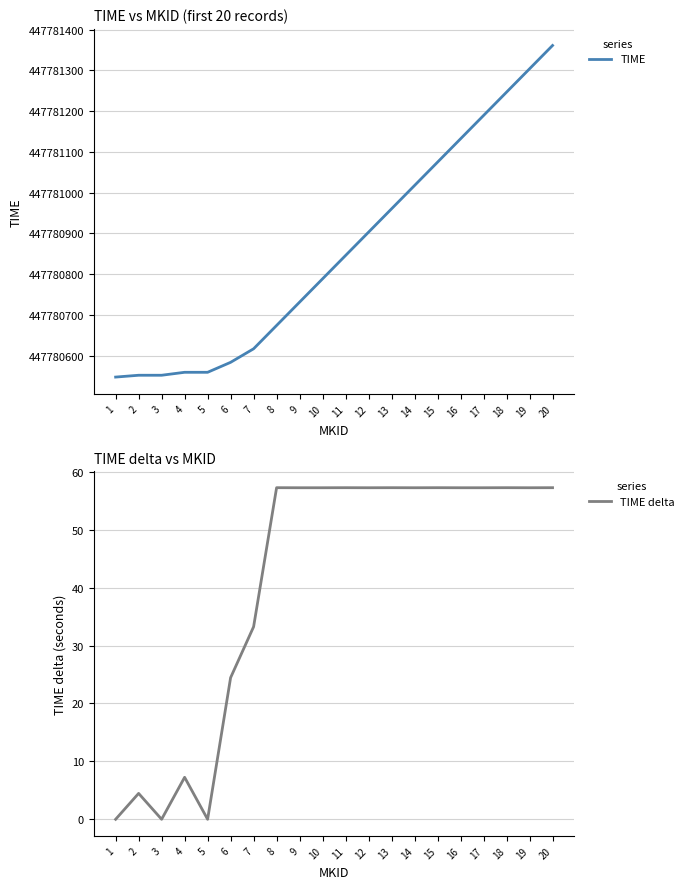

Reading right to left, list all the values displayed in this chart.

TIME: 20=447781361.0	19=447781303.8	18=447781246.5	17=447781189.3	16=447781132.1	15=447781074.8	14=447781017.6	13=447780960.3	12=447780903.1	11=447780845.8	10=447780788.6	9=447780731.3	8=447780674.1	7=447780616.9	6=447780583.6	5=447780559.2	4=447780559.2	3=447780551.9	2=447780551.9	1=447780547.4
TIME delta: 20=57.2	19=57.2	18=57.2	17=57.2	16=57.2	15=57.2	14=57.2	13=57.2	12=57.2	11=57.2	10=57.2	9=57.2	8=57.2	7=33.2	6=24.4	5=0.0	4=7.2	3=0.0	2=4.5	1=0.0